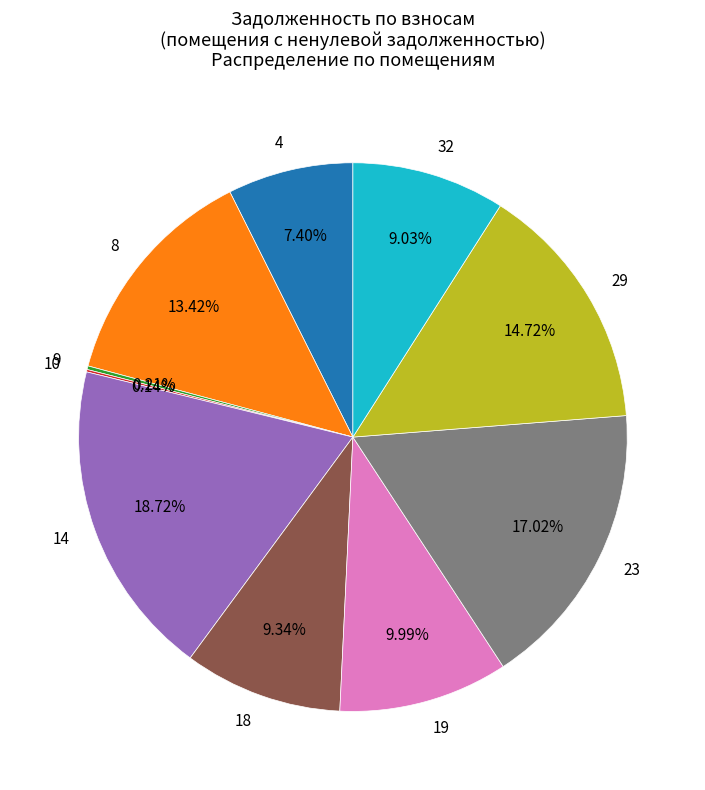

Is the sum of 4 and 23 greater than half?

No